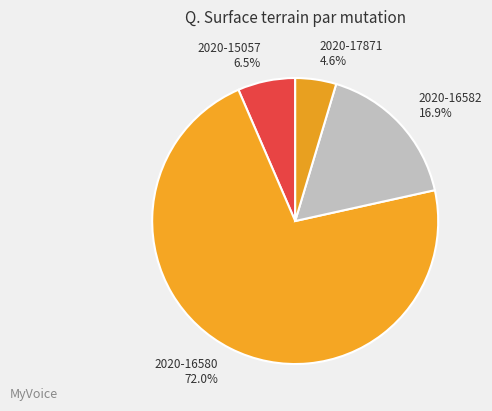

To the nearest percent, what is the difference between the largest and smallest slice percentages?

67%